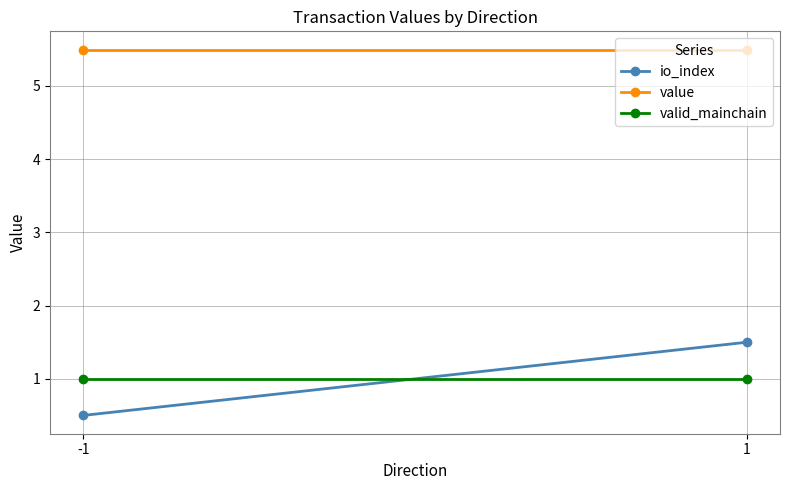

The value series shows 3.2 at -1. True or false?

False